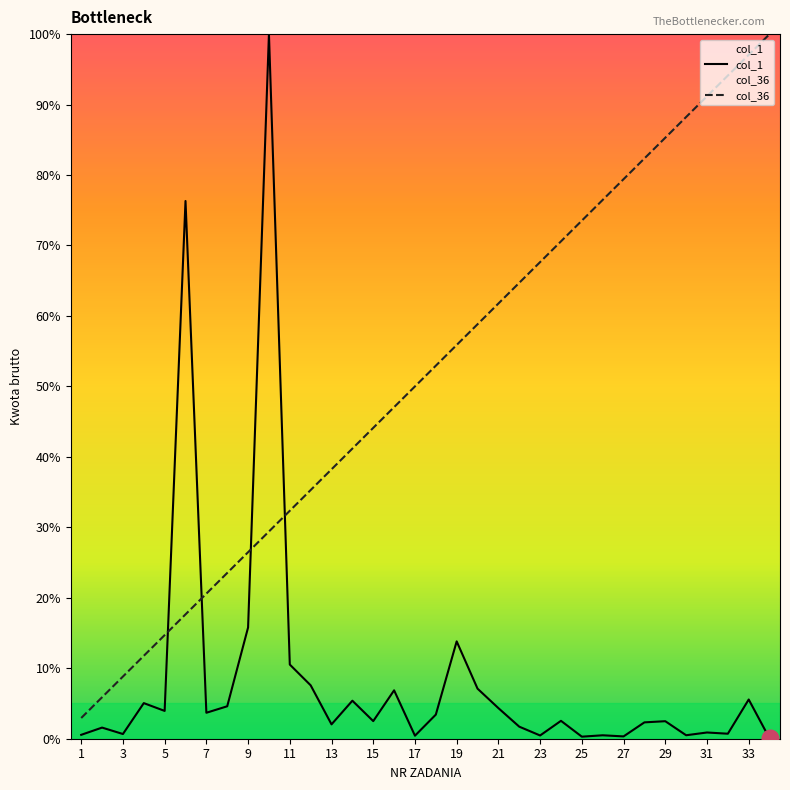

The value of col_1 at 13 is 2.0. True or false?

True